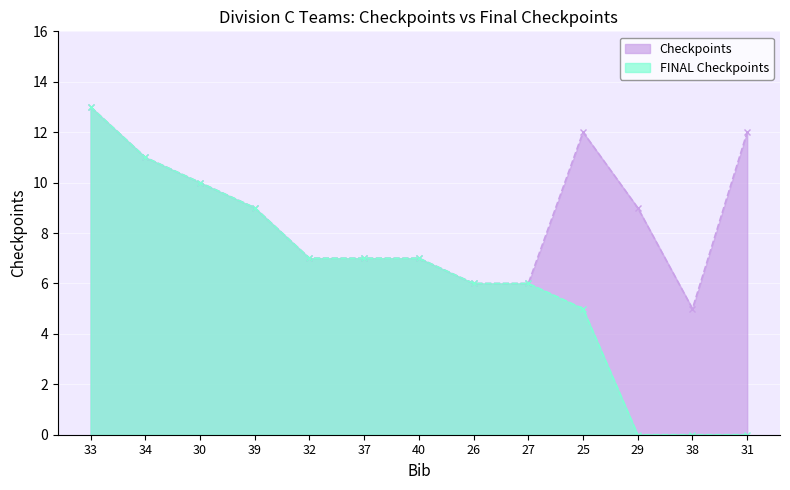

At which category is the sum across all series the highest?

33